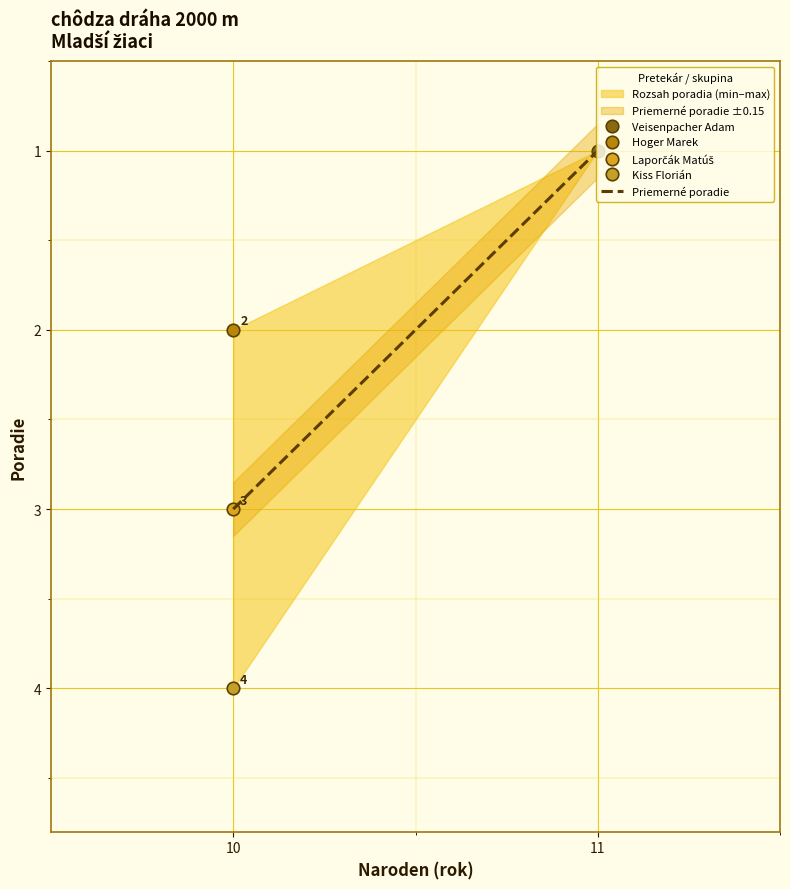

What is the change in value from 10 to 11?

-2